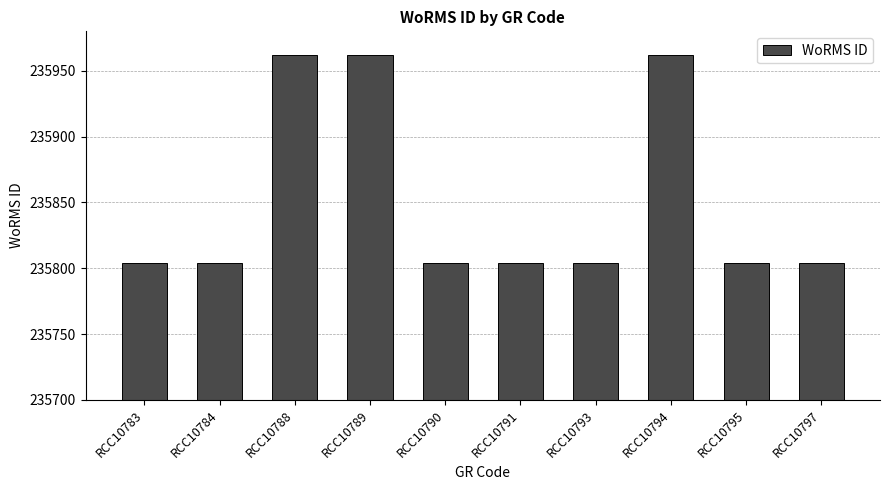

What is the change in value from RCC10788 to RCC10791?

-158